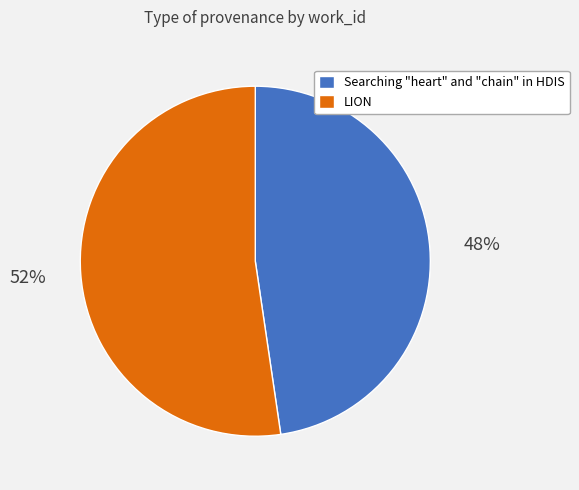

Is there a majority slice in this chart?

Yes